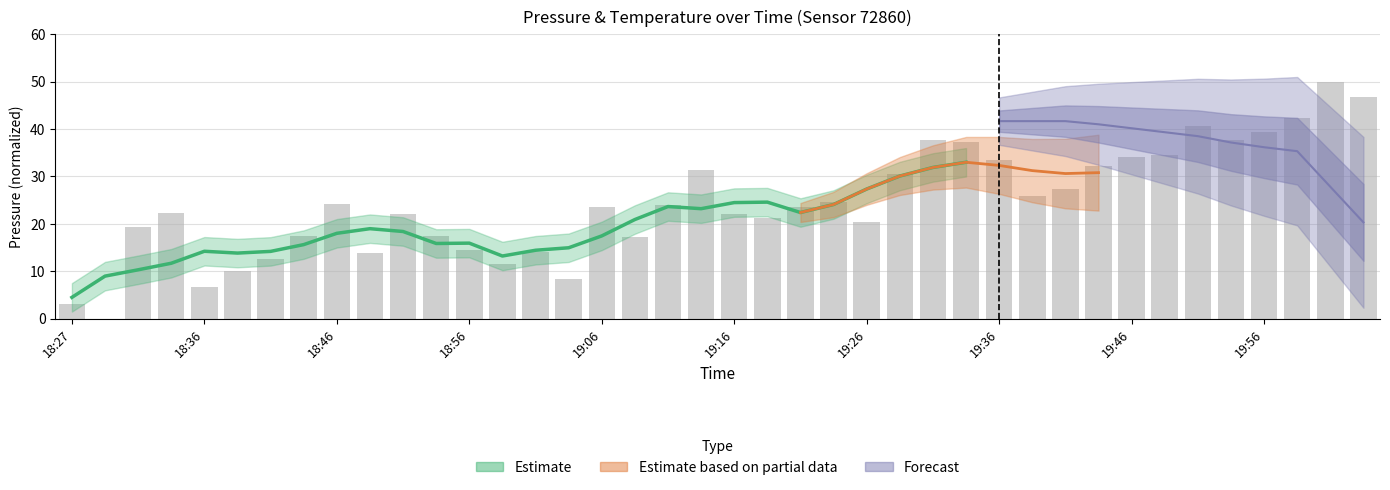

The chart shows a value of 17.5 at 18:54. True or false?

True